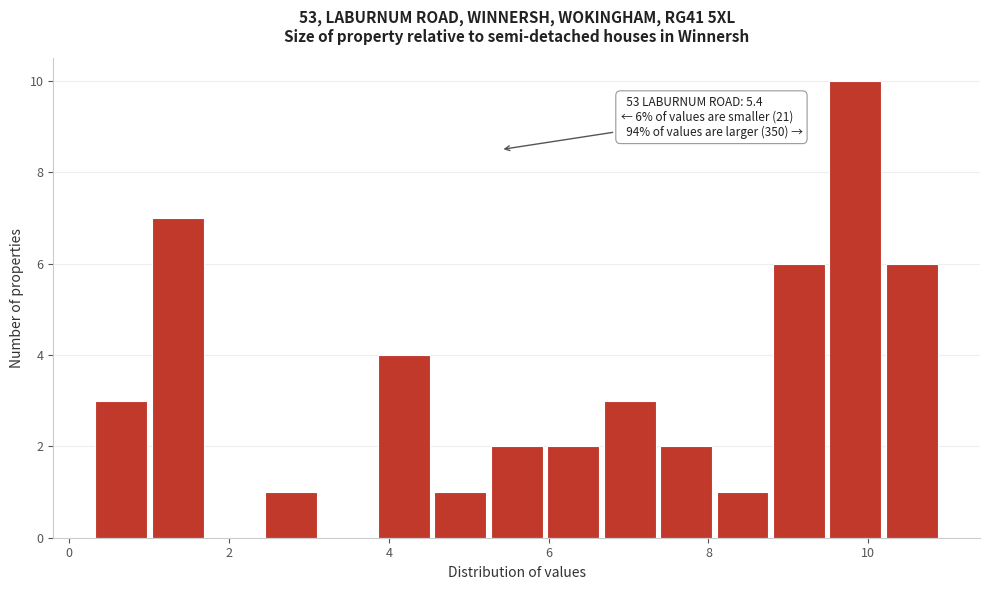

Read against the x-axis, roughly where is the centre of the tallest bar?

9.8